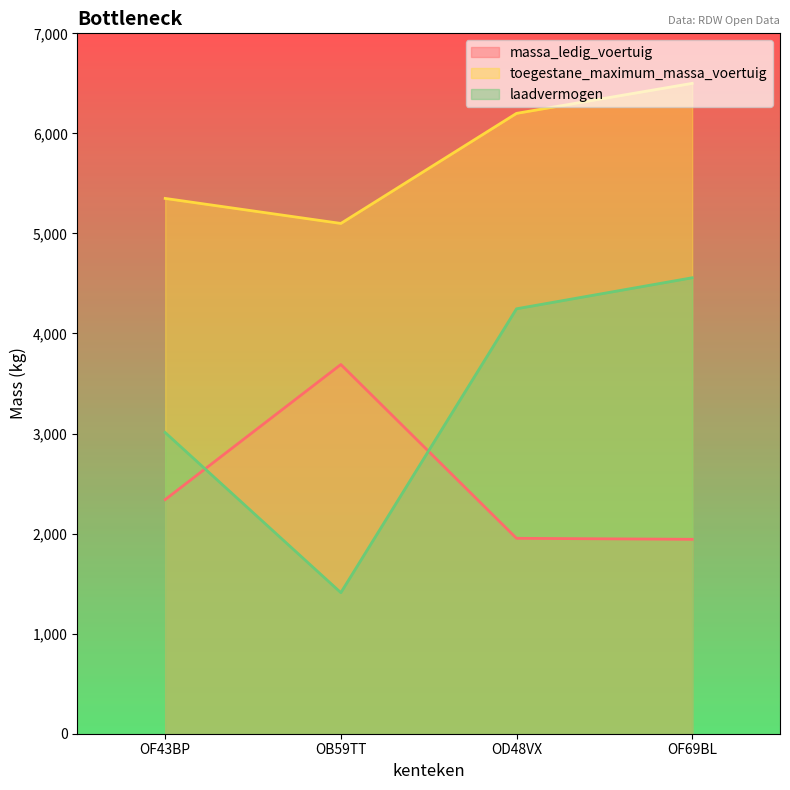

In laadvermogen, how many points are lower than both neighbors (excluding endpoints)?

1